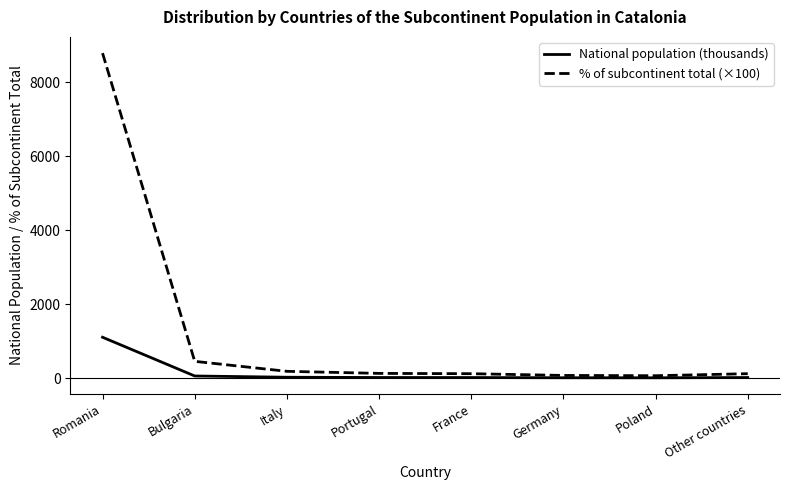

At which label does National population (thousands) first exceed 16?

Romania